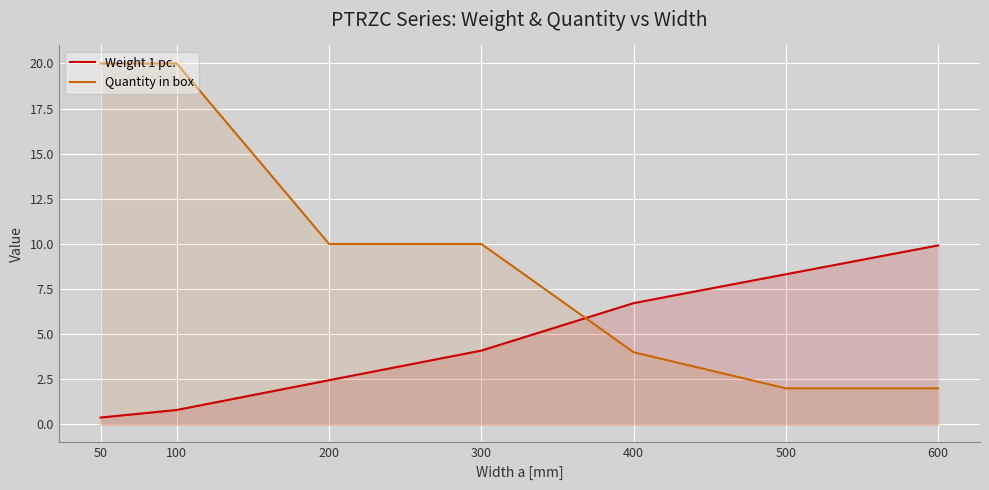

Reading left to right, list all the values displayed in this chart.

Weight 1 pc.: 0.4	0.8	2.5	4.1	6.7	8.3	9.9
Quantity in box: 20.0	20.0	10.0	10.0	4.0	2.0	2.0